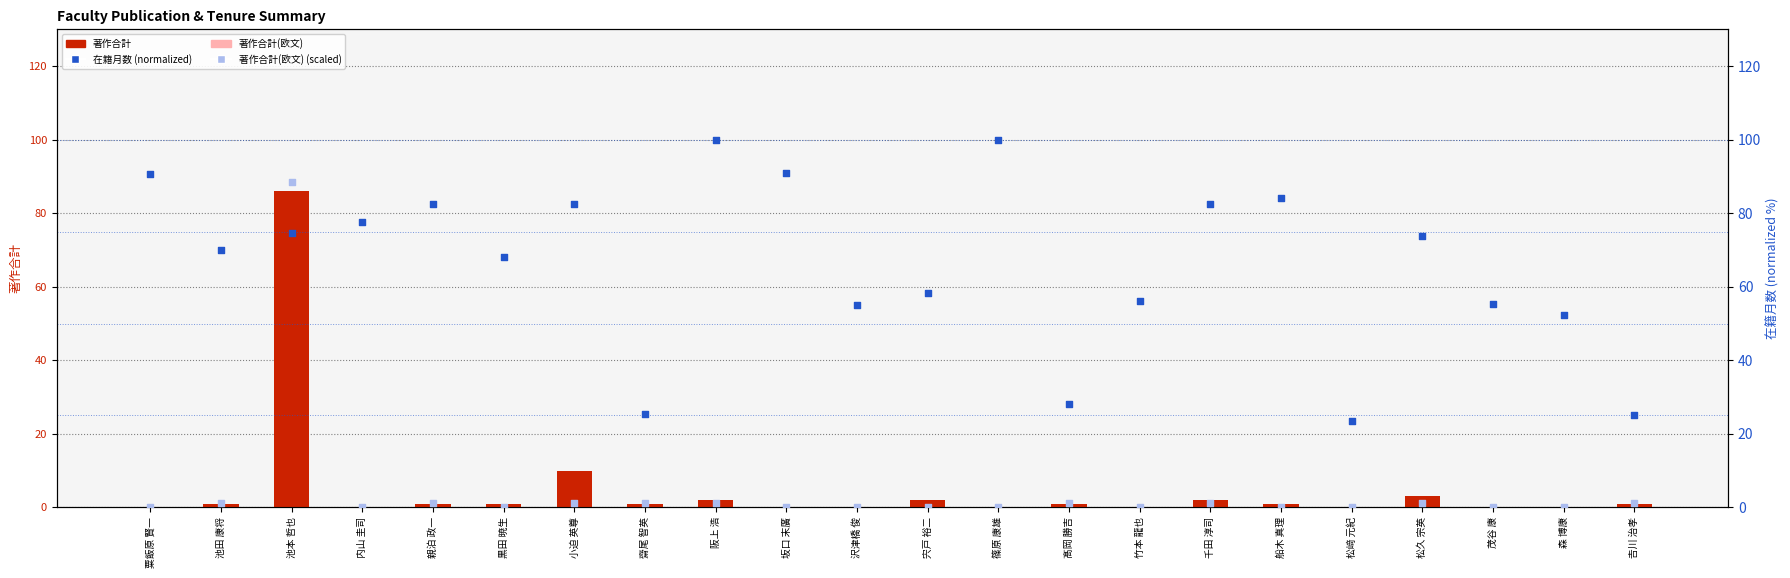

Which series contains the lowest Y value?

著作合計